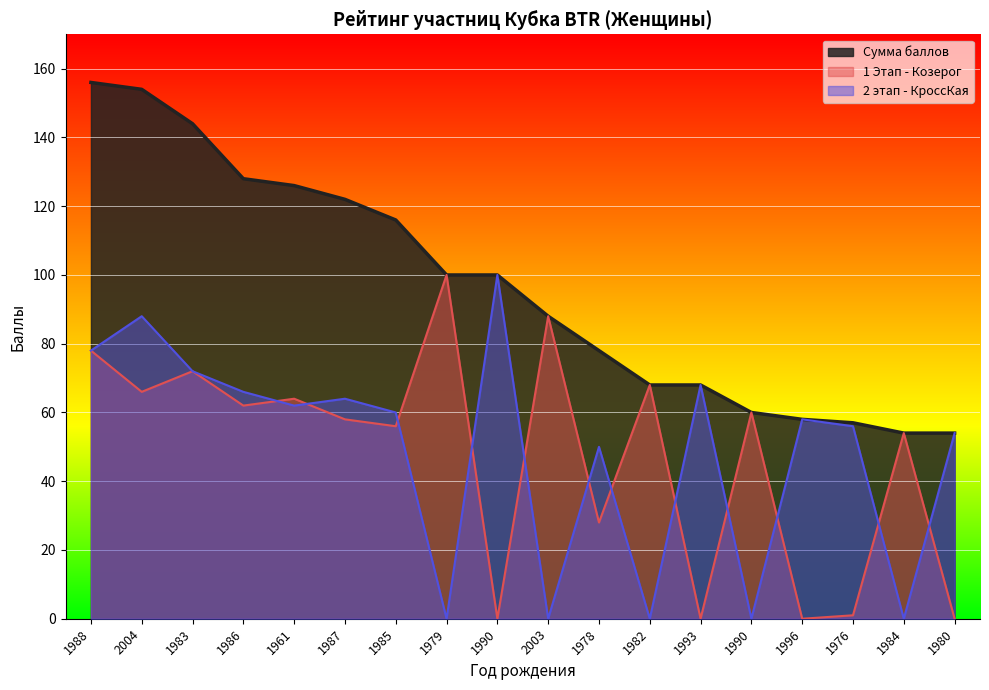

Where does the 2 этап - КроссКая series first go above 60?

1988